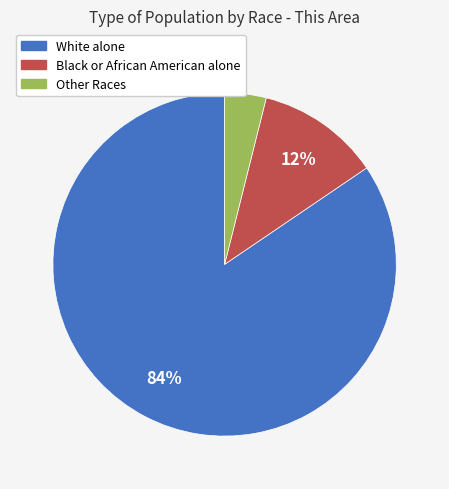

Is there any slice that represents more than half of the pie?

Yes